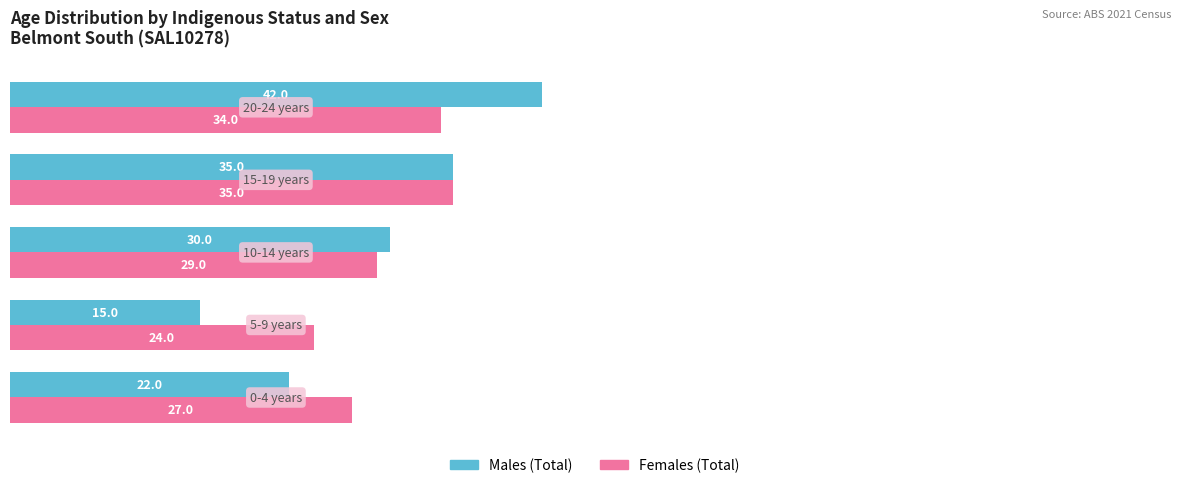

List the series in order of their peak value, lowest first.

Females (Total), Males (Total)